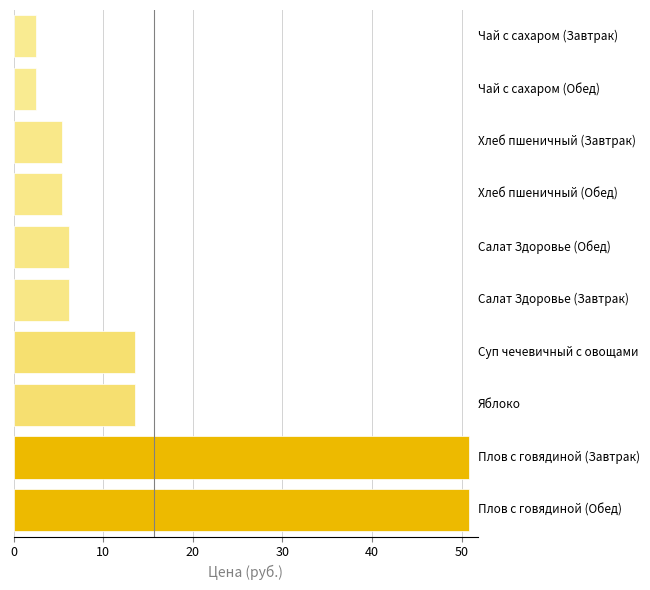

What is the greatest value displayed?

50.8